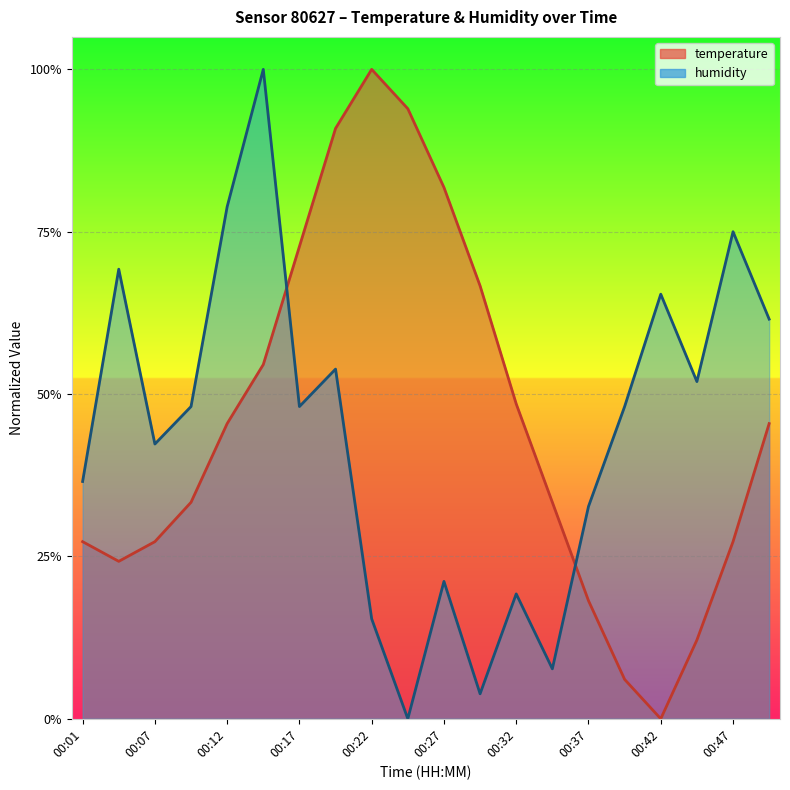

Which category has the highest value in the temperature series?

00:22